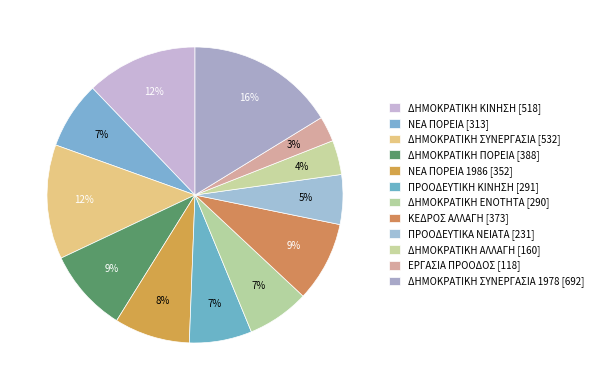

How many segments does this pie chart have?

12